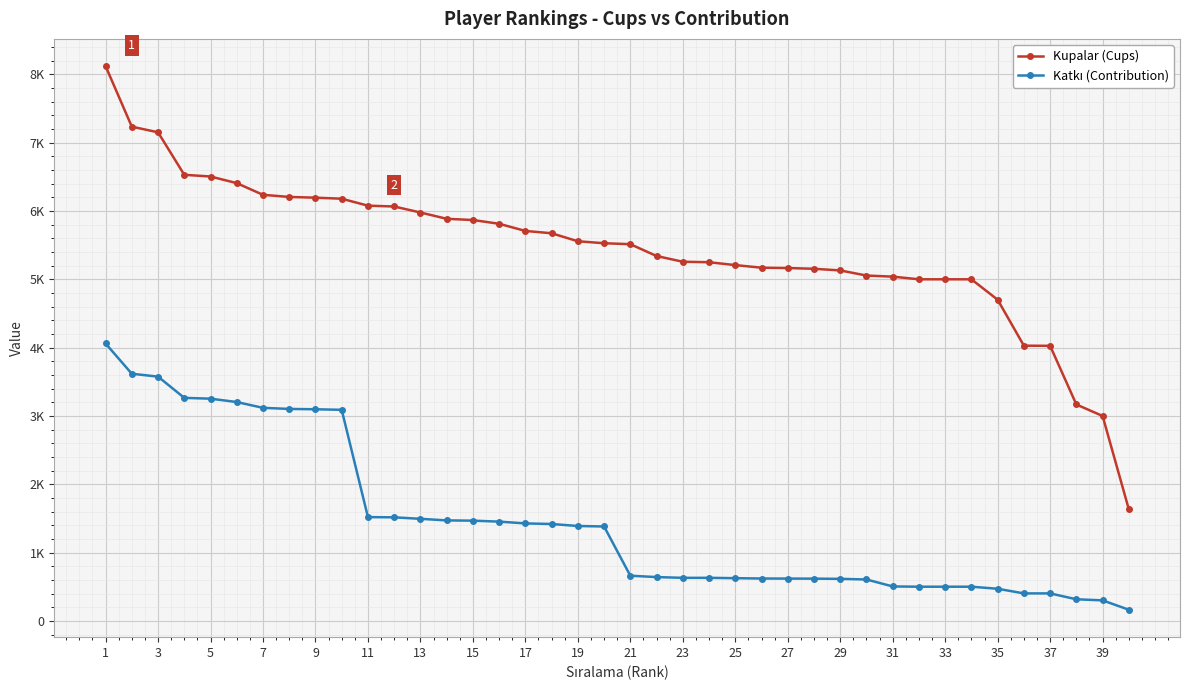

Does the chart have visible grid lines?

Yes